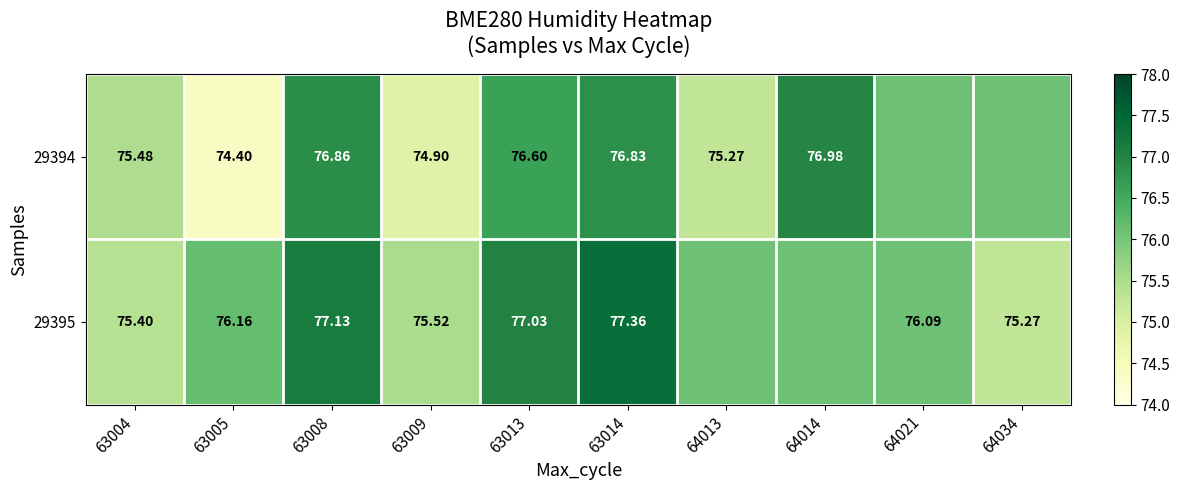

Is the value of 29394 at 63008 greater than the value of 29395 at 63004?

Yes